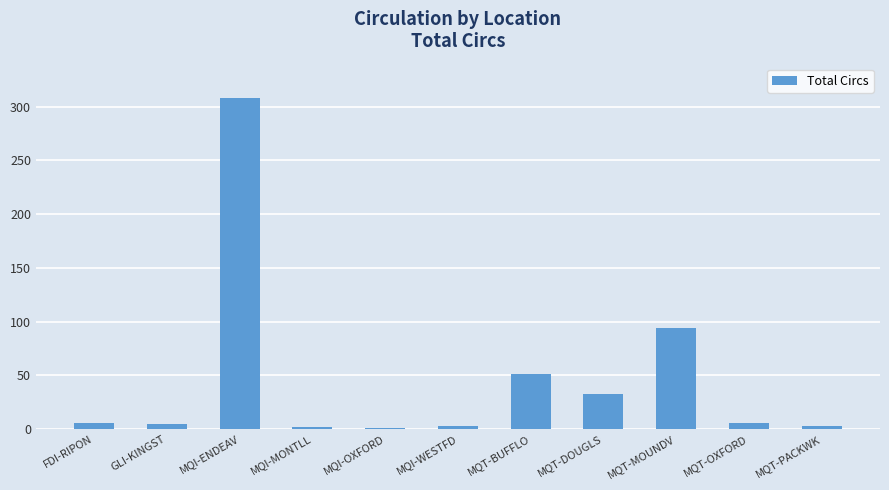

Is it true that the value at MQT-PACKWK is 3?

True